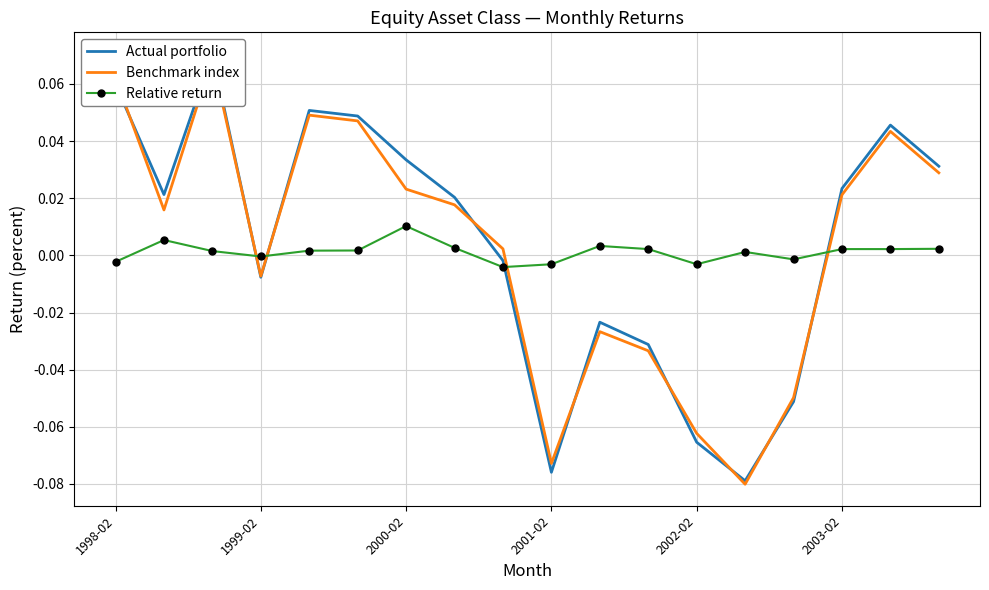

Which has a higher value, 13 or 12?

12